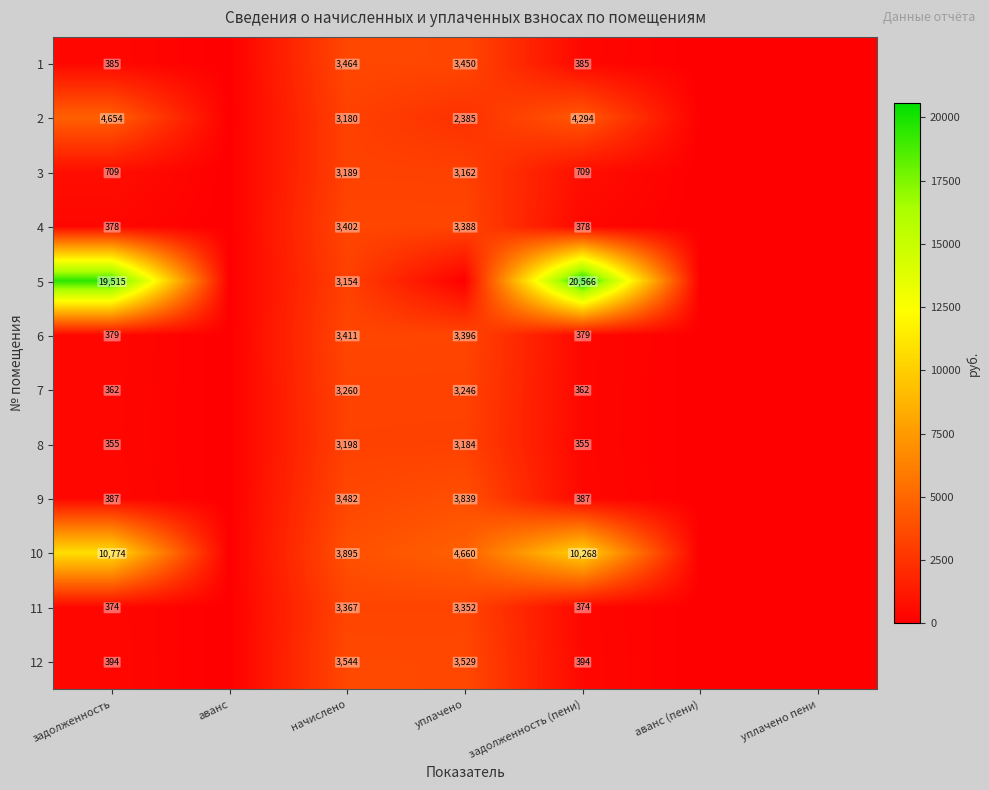

At which label does 10 reach its minimum?

аванс